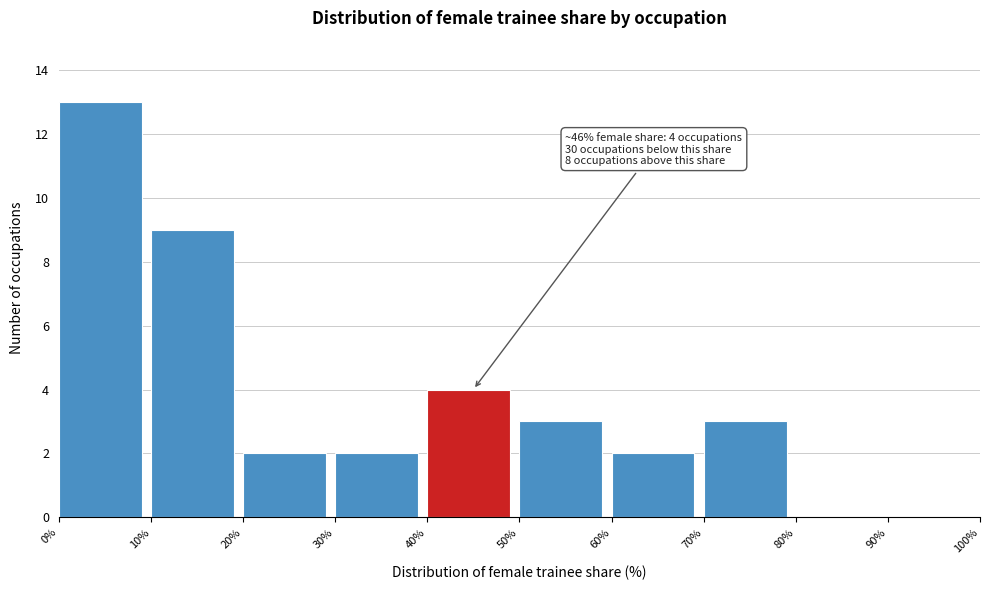

Which range on the x-axis has the tallest bar?

0% to 10%